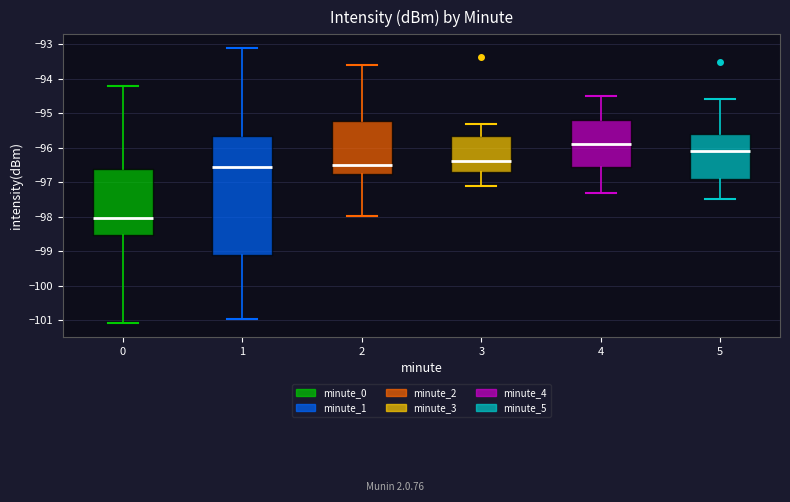

Which box's median line is the lowest?

0